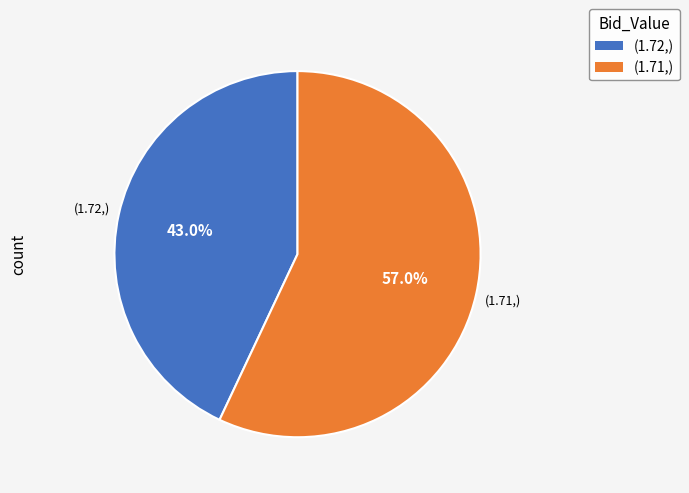

Does any single category account for the majority?

Yes